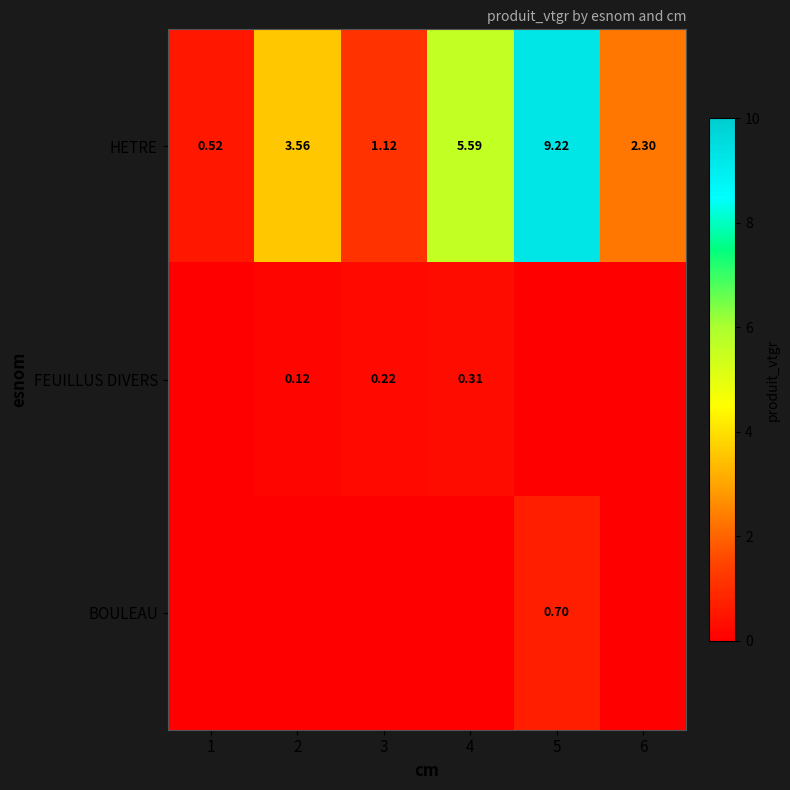

How many data points in HETRE are less than 3?

3